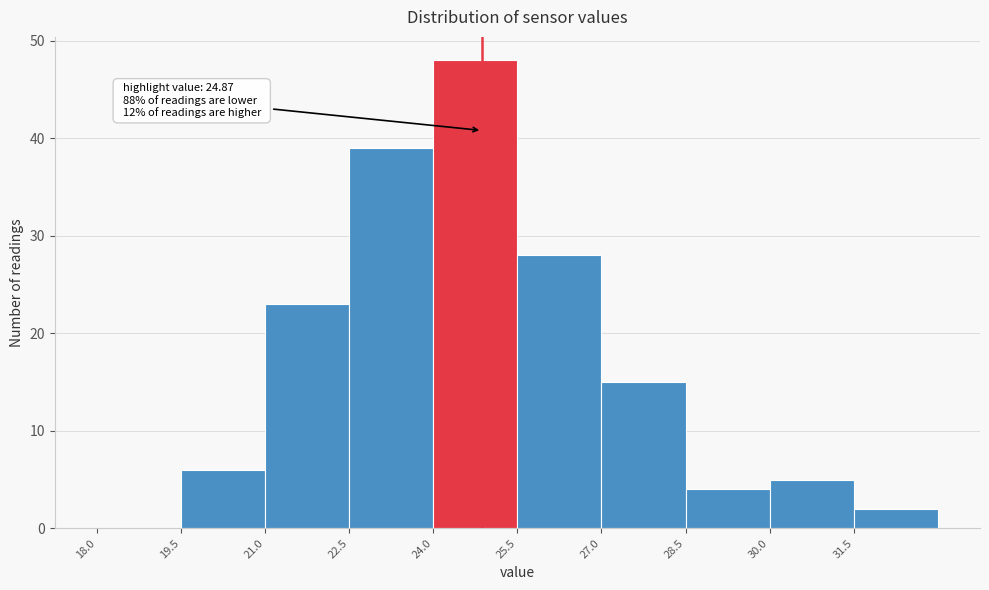

Which range on the x-axis has the tallest bar?

24.0 to 25.5